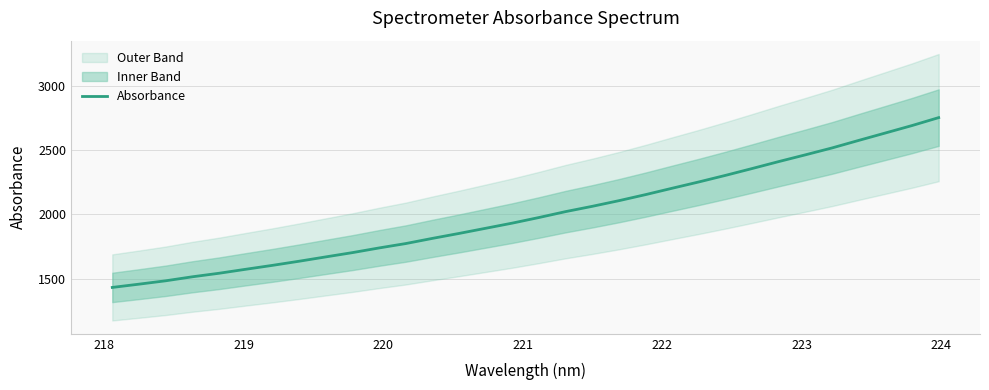

What is the minimum value for Absorbance?

1430.9